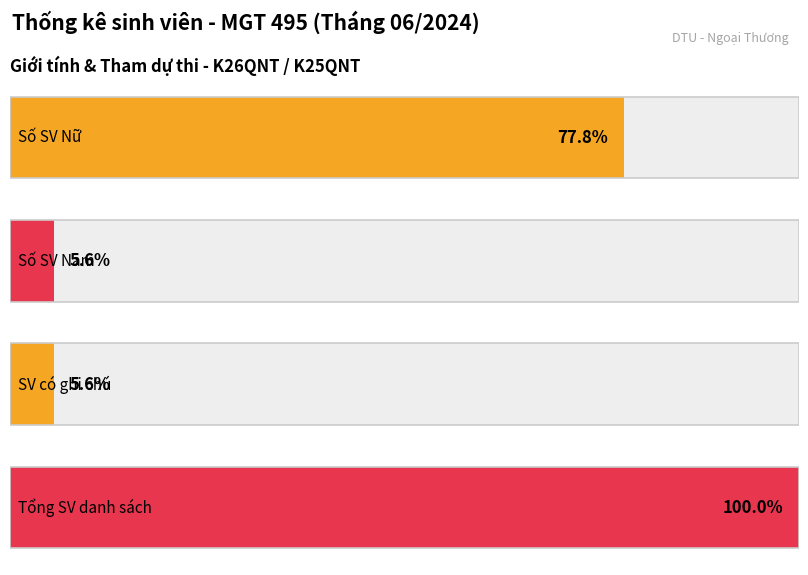

Between K26QNT and K26QNT, which is larger?

K26QNT